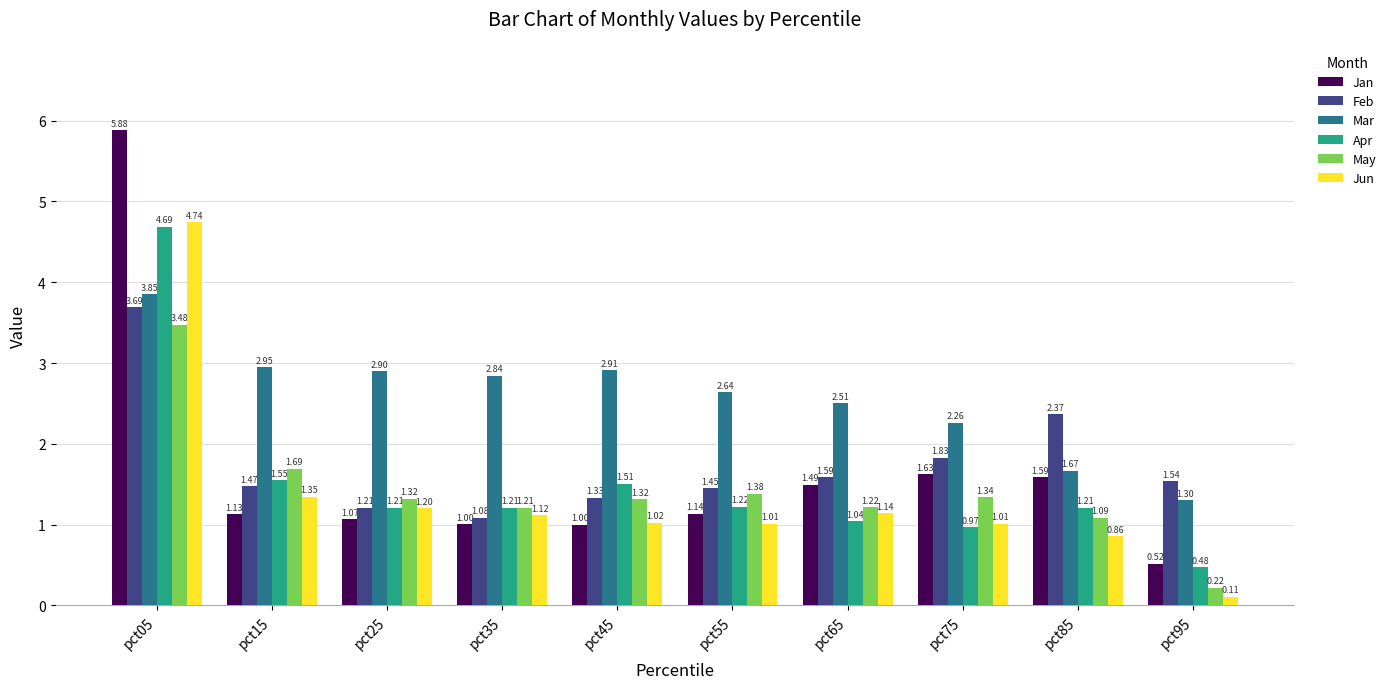

Are the bars horizontal?

No